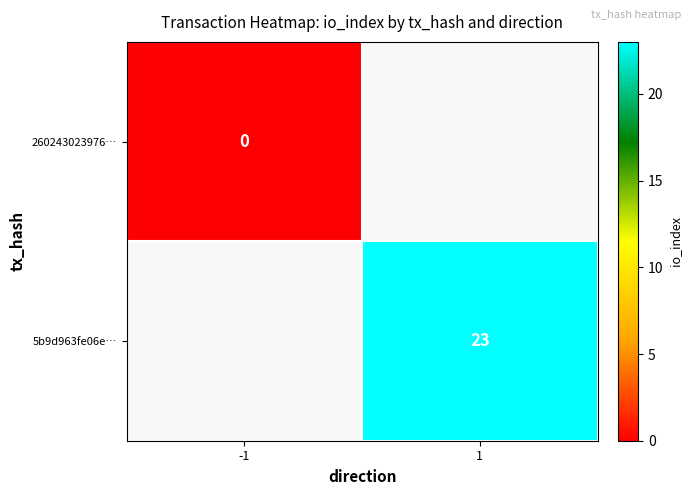

At how many categories does at least one series exceed 16?

1